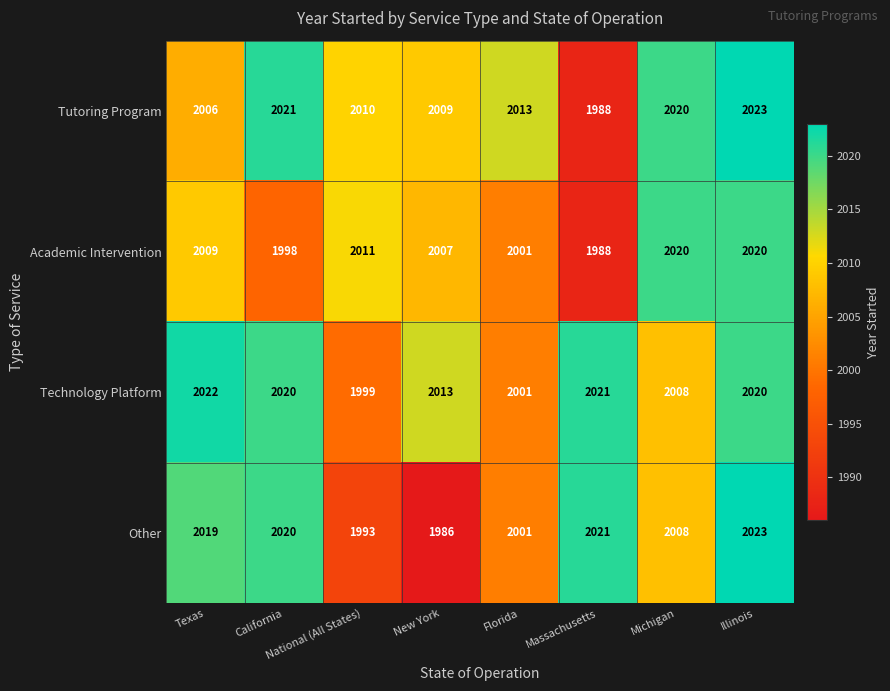

What is the difference between the Tutoring Program values at National (All States) and Michigan?

10